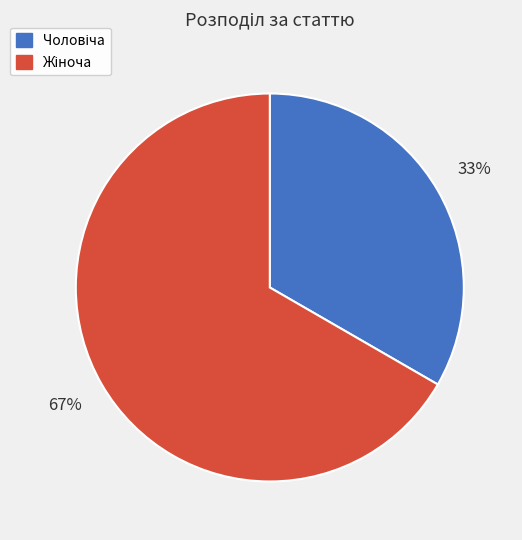

To the nearest percent, what is the average slice percentage?

50%